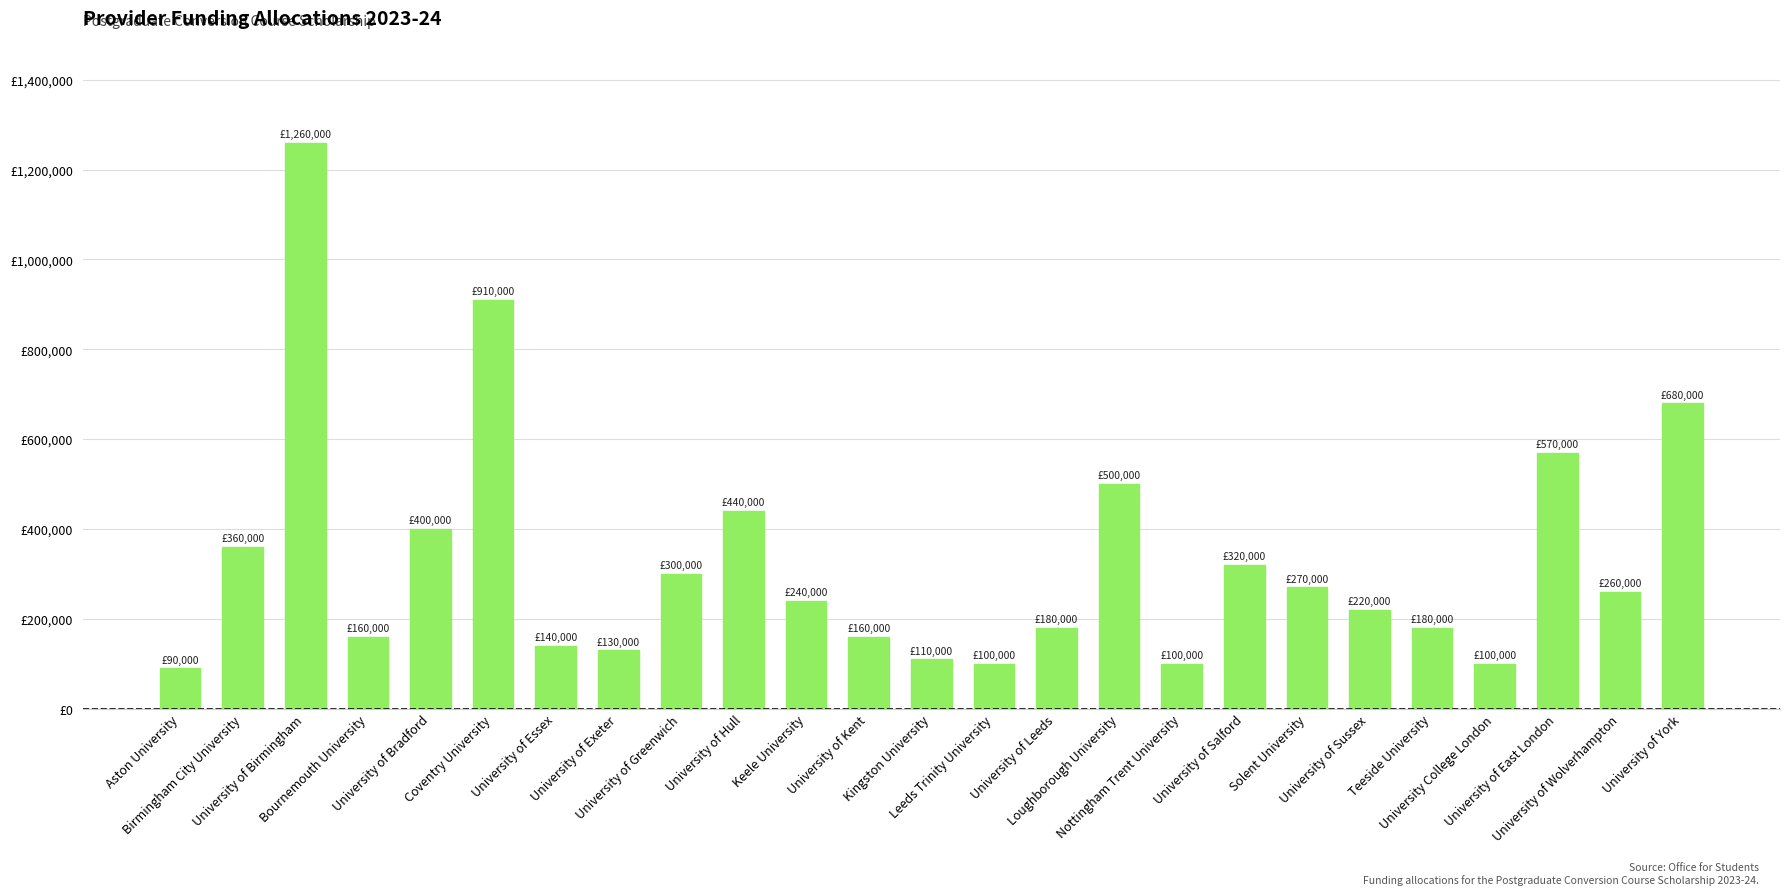

Is it true that the value at Solent University is 270000?

True